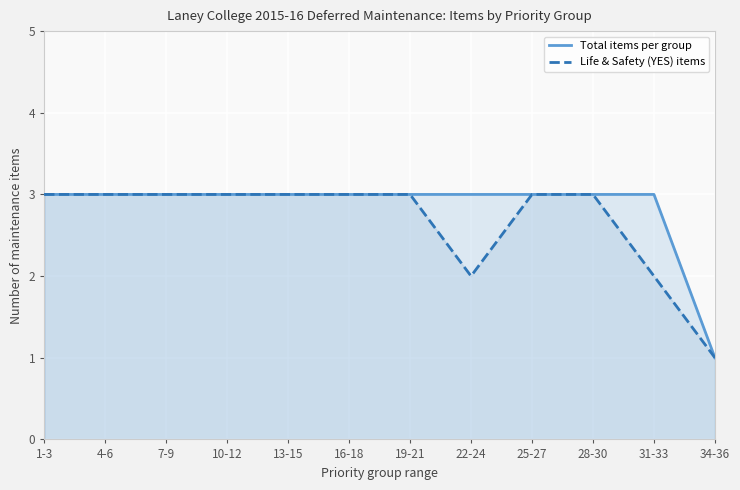

What are all the series names shown in the legend?

Total items per group, Life & Safety (YES) items